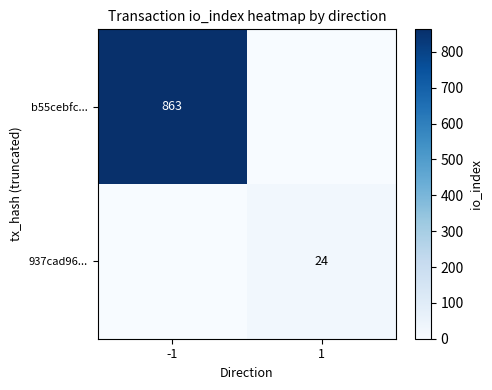

At which category is the sum across all series the highest?

-1